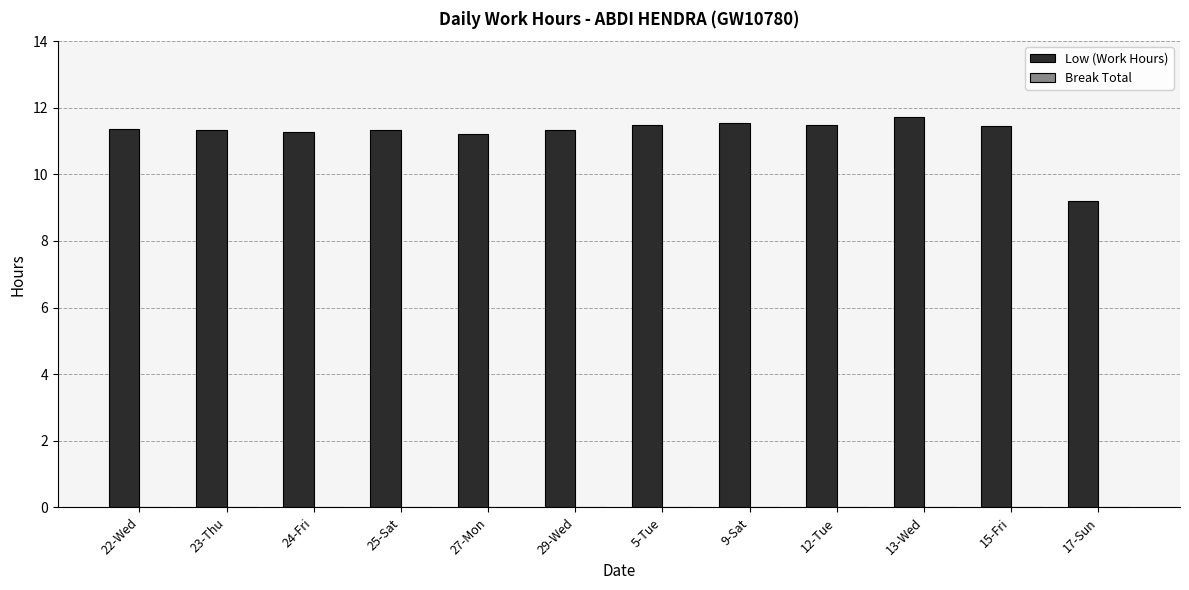

Approximately how many times larger is the value at 9-Sat compared to 24-Fri?

1.0